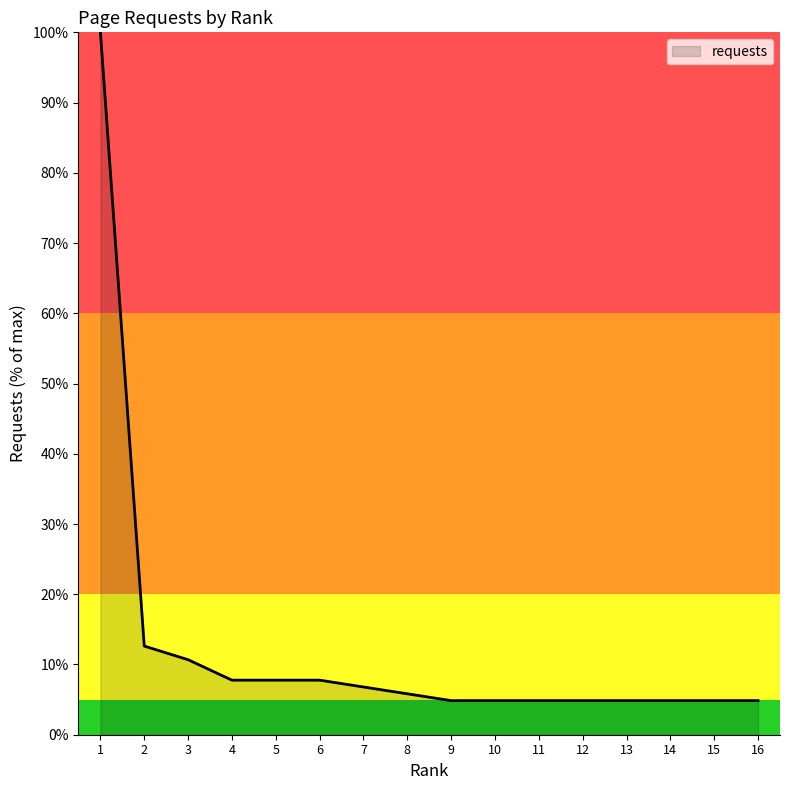

What is the ratio of the value at 8 to the value at 7?

0.9